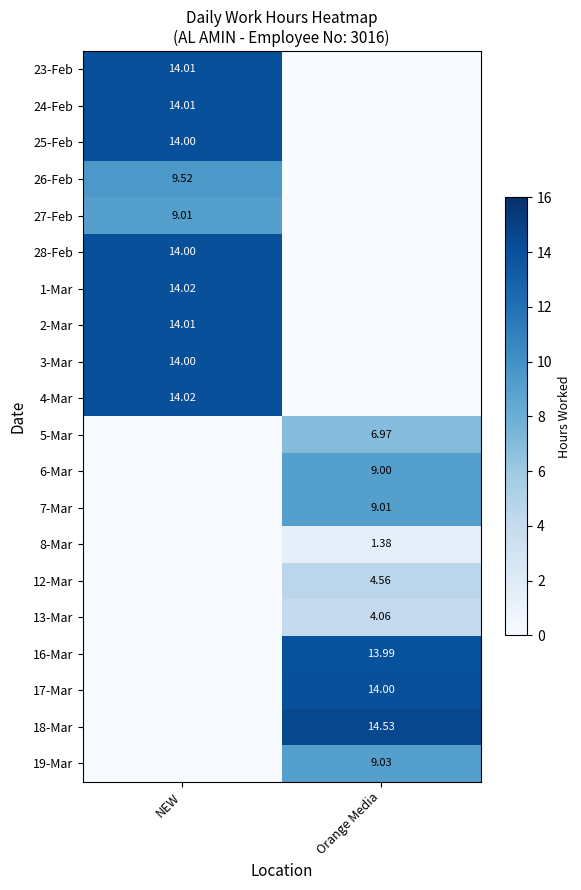

Is the value of 13-Mar at Orange Media greater than the value of 6-Mar at Orange Media?

No